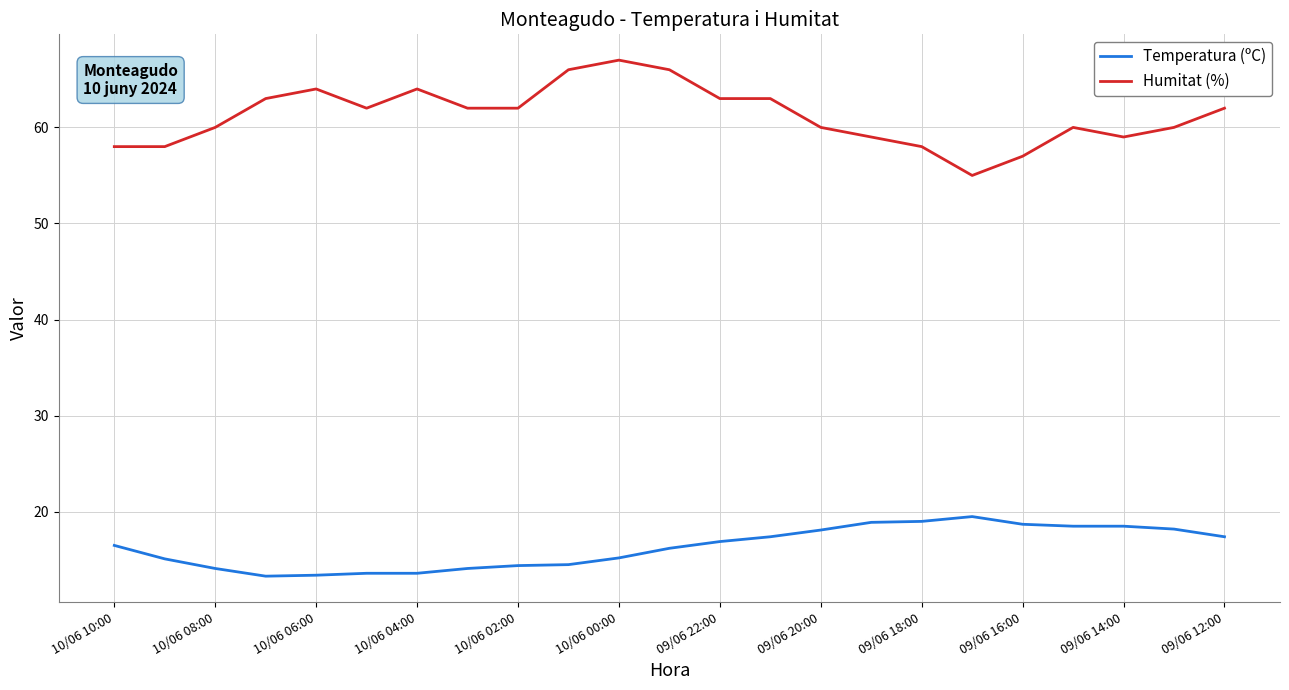

What are all the series names shown in the legend?

Temperatura (ºC), Humitat (%)